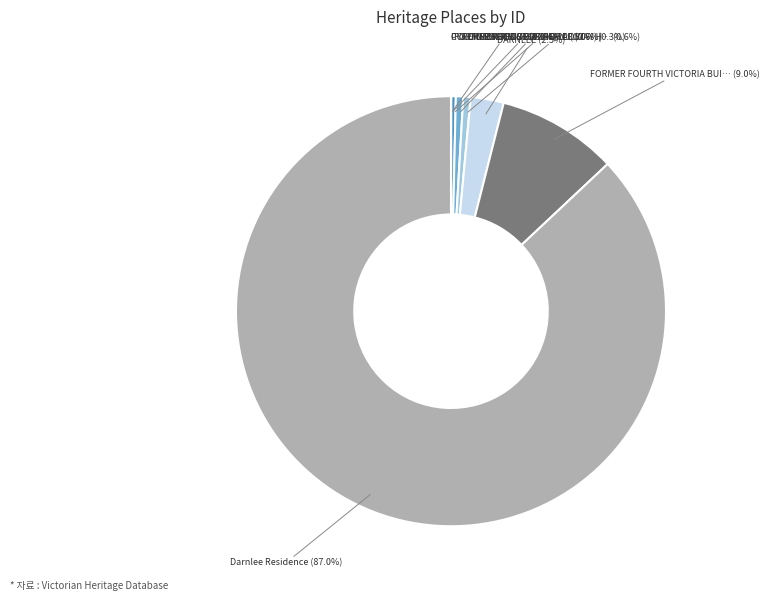

Is there a majority slice in this chart?

Yes